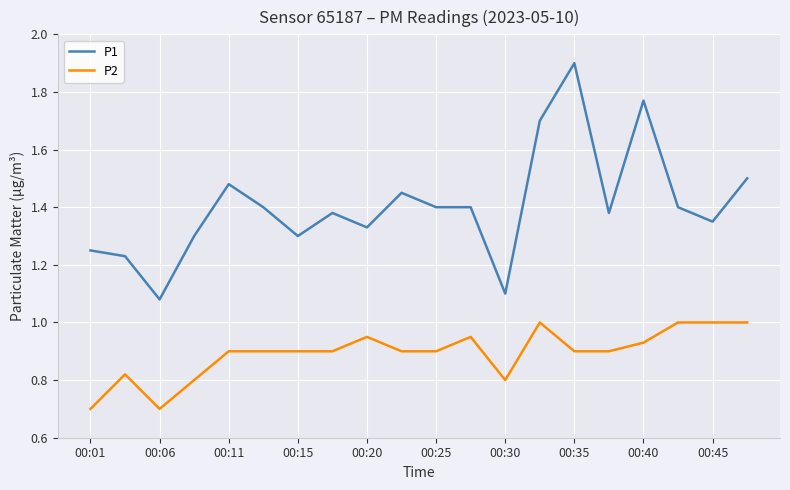

Which series has the largest total across all categories?

P1